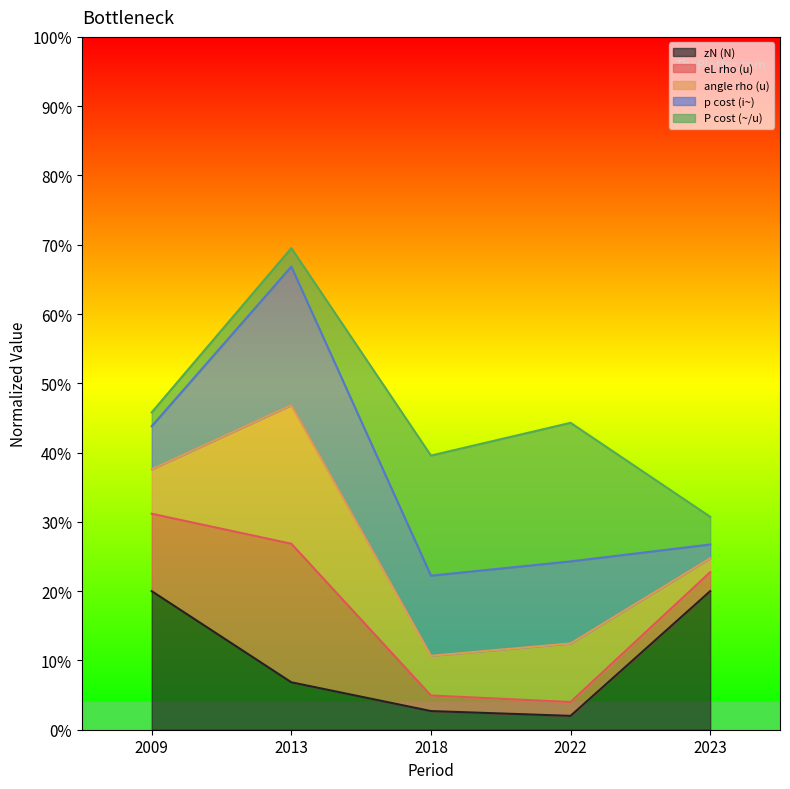

Where is the first local maximum for angle rho (u)?

2013